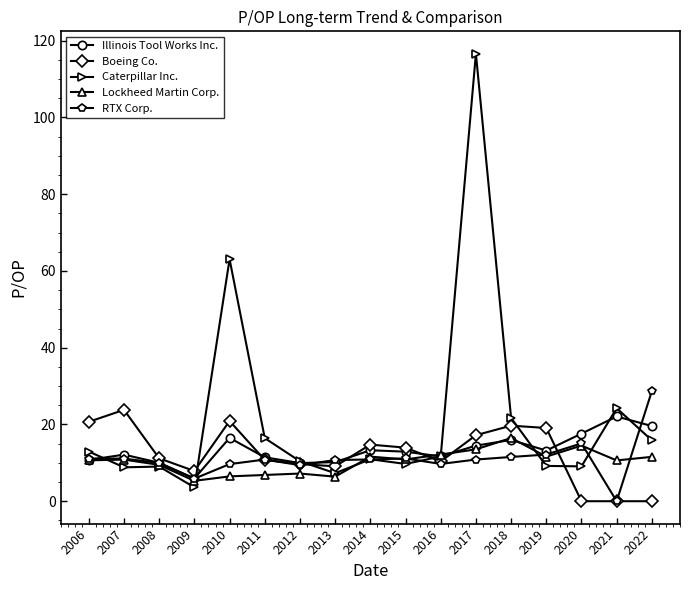

Which series has the largest total across all categories?

Caterpillar Inc.